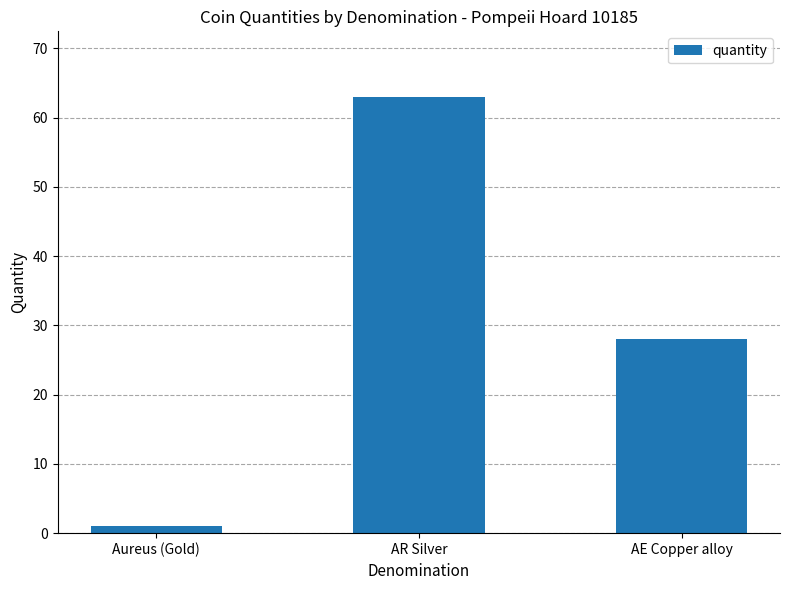

How many data points are less than 28?

1